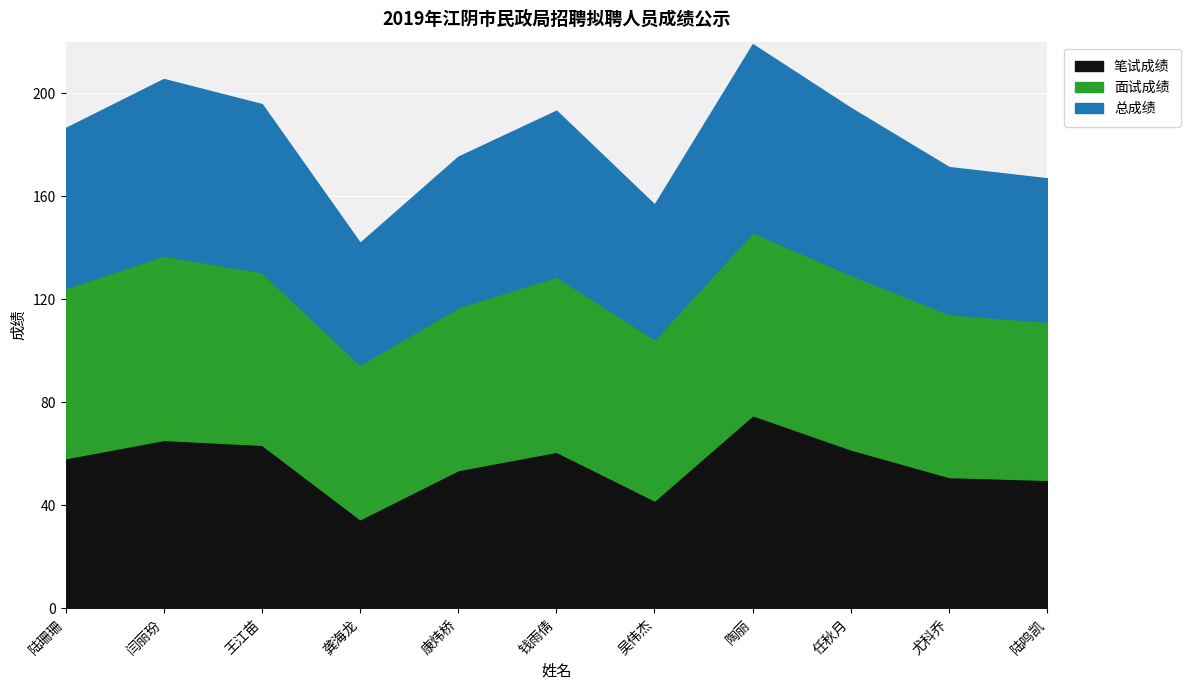

Does the chart display data point markers on the line(s)?

No